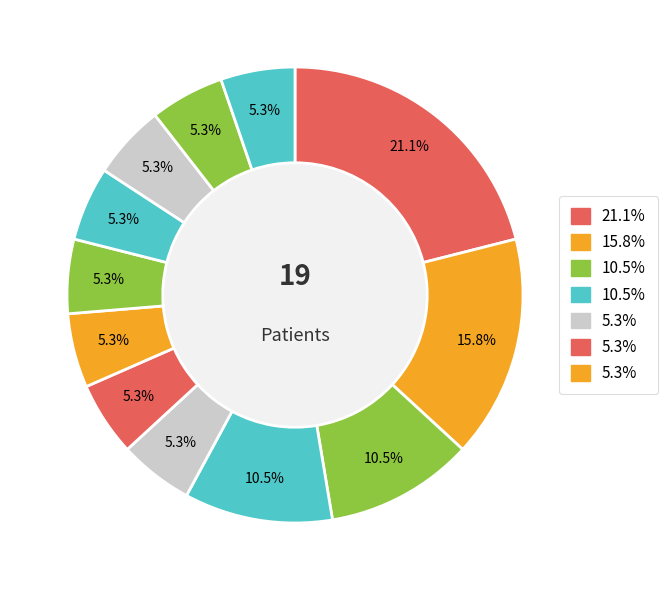

How many slices are in this pie chart?

12